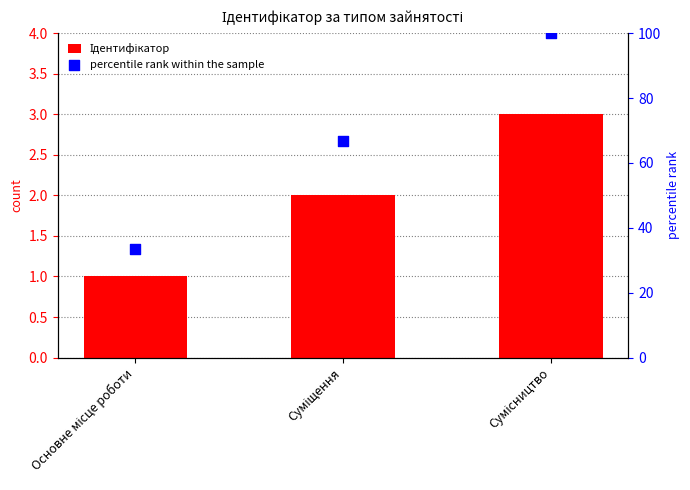

Which series has the widest spread of Y values?

percentile rank within the sample